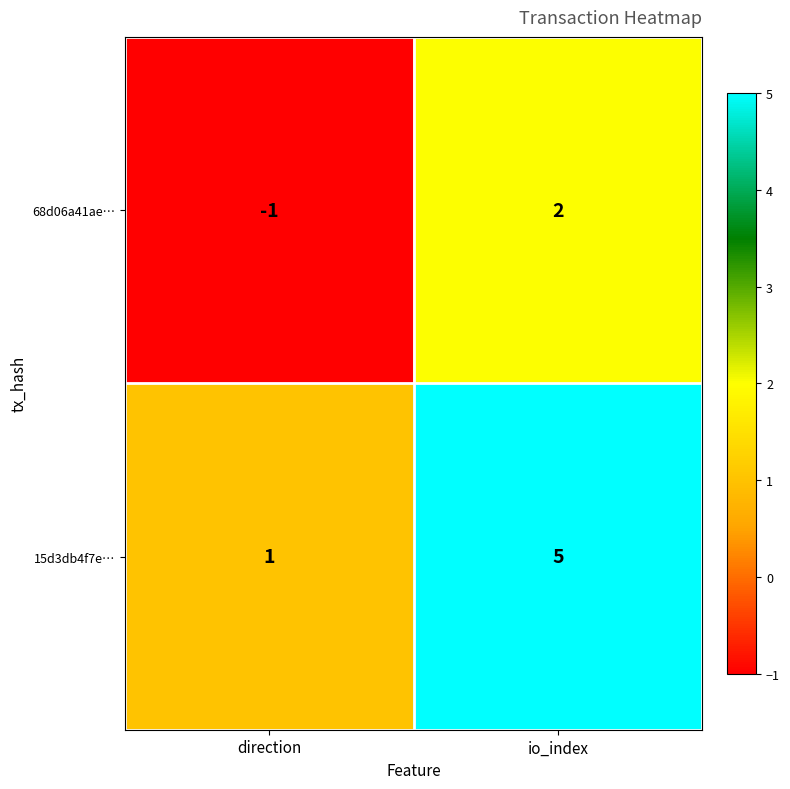

What is the difference between the 15d3db4f7e… values at direction and io_index?

4